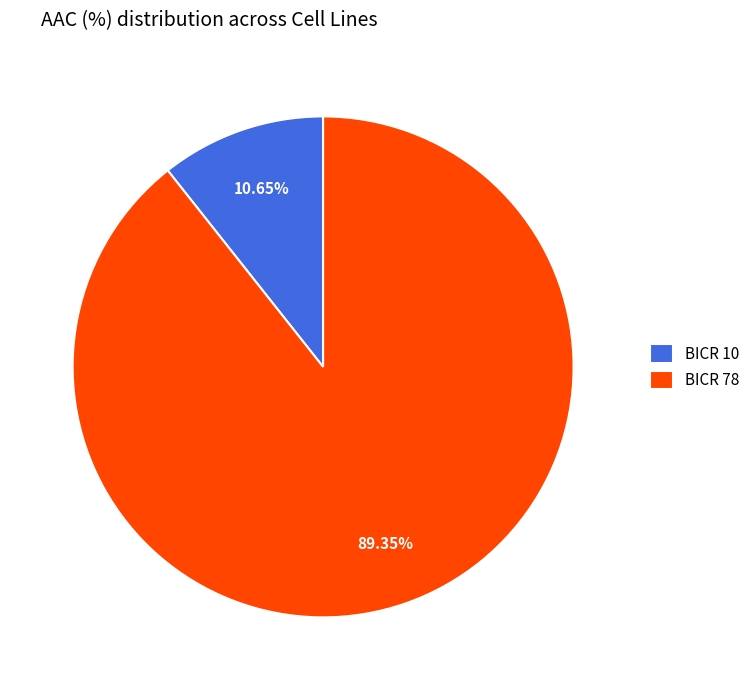

Which category has the biggest portion of the pie?

BICR 78